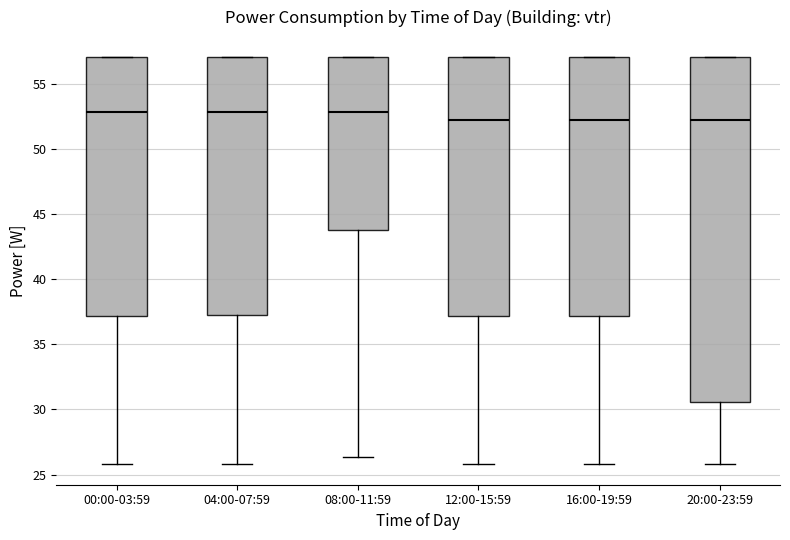

Where is the lower edge of the box for 00:00-03:59 on the y-axis? The values are not printed on the chart, so give them approximately, as read against the axis.

37.0